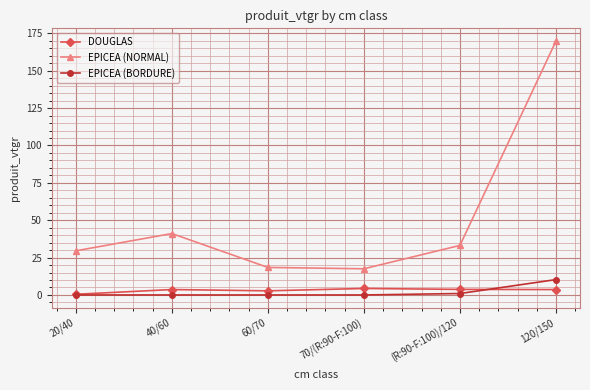

Rank the series at (R:90-F:100)/120 from lowest to highest value.

EPICEA (BORDURE), DOUGLAS, EPICEA (NORMAL)